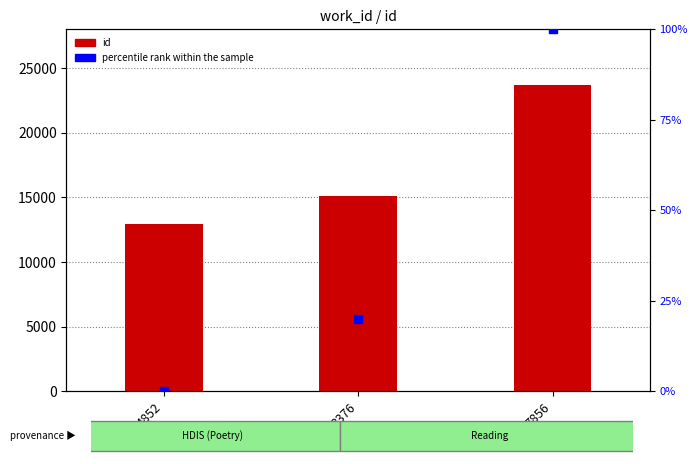

At which category is the sum across all series the highest?

7856